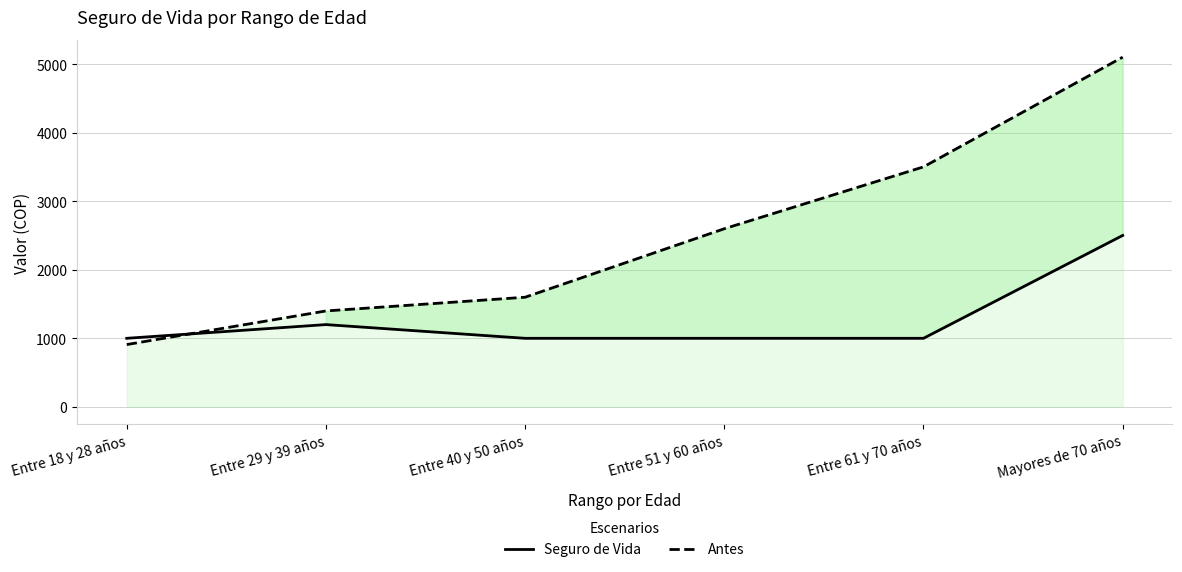

Which series has the widest spread of values?

Antes